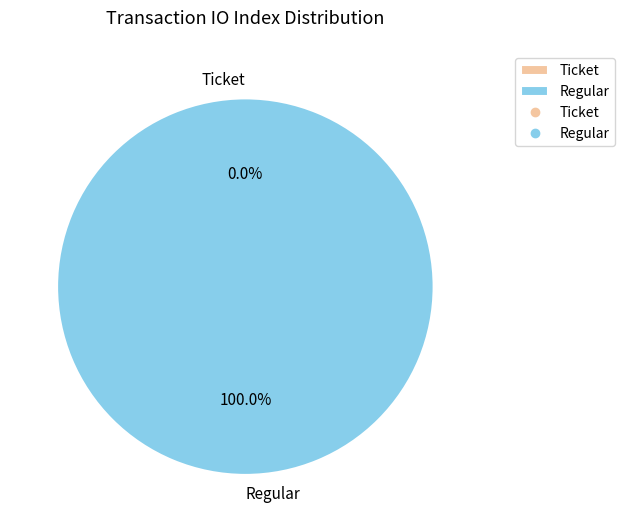

Is it true that Regular is 100% of the pie?

True